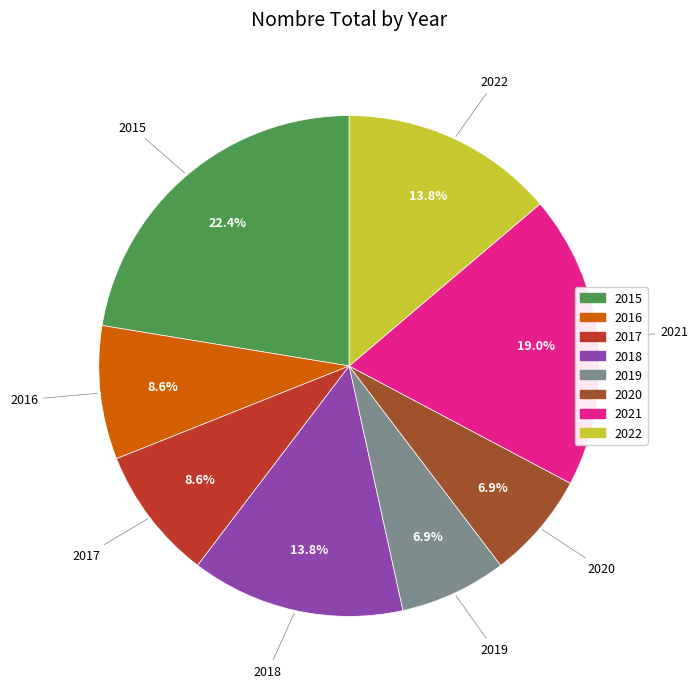

To the nearest percent, what is the average slice percentage?

12%